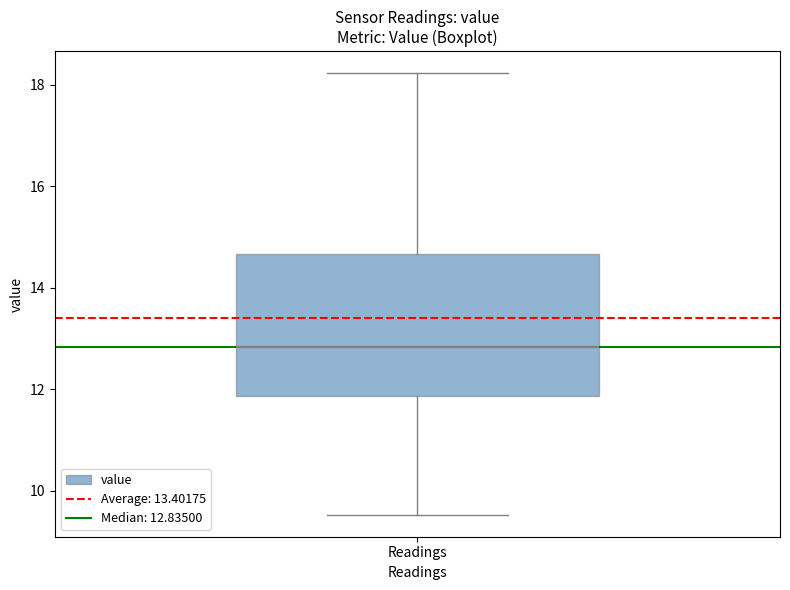

Transcribe this box plot: give where the median line is, the range the box spans, and where the two whiskers end, as read against the y-axis. The values are not printed on the chart, so give them approximately, as read against the axis.

median 12.8, box 11.8 to 14.6, whiskers 9.6 to 18.2